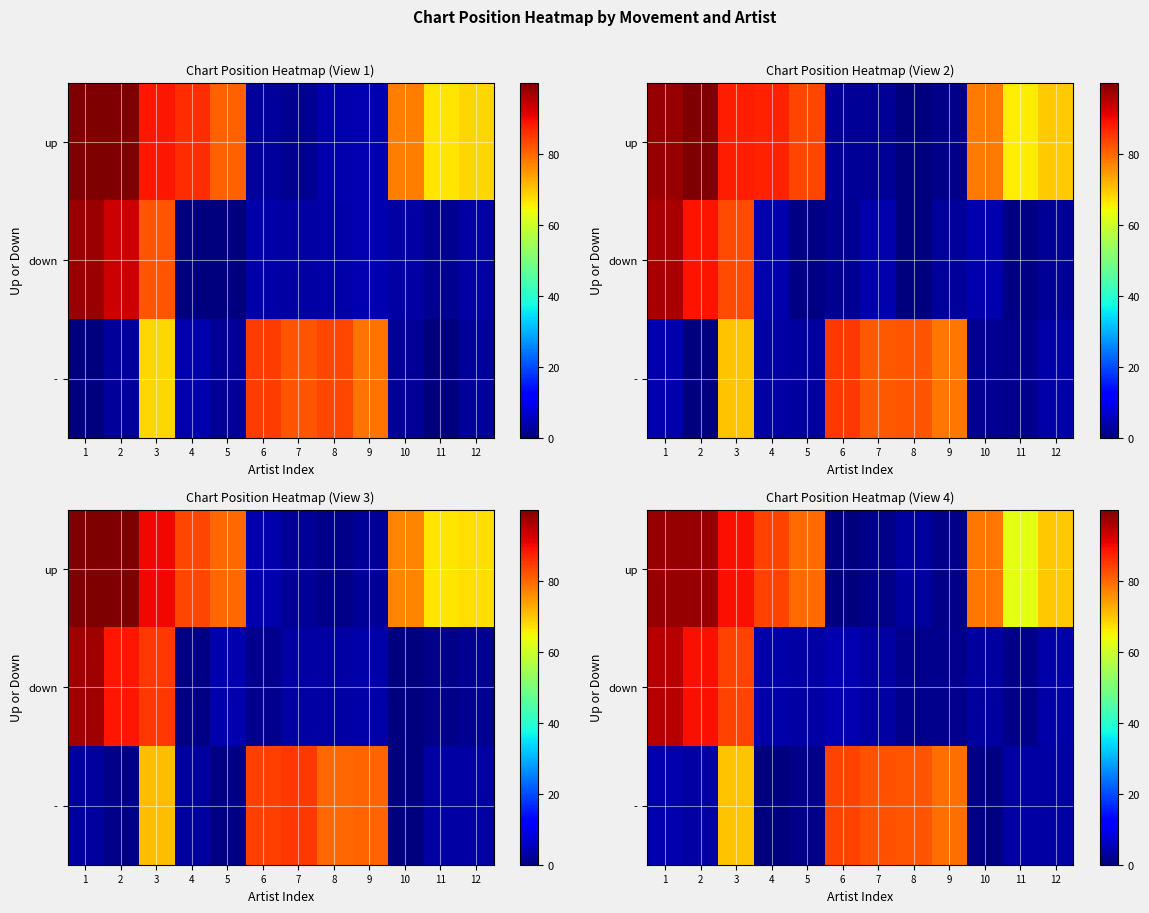

The value of row_2 at 6 is 38.6. True or false?

False